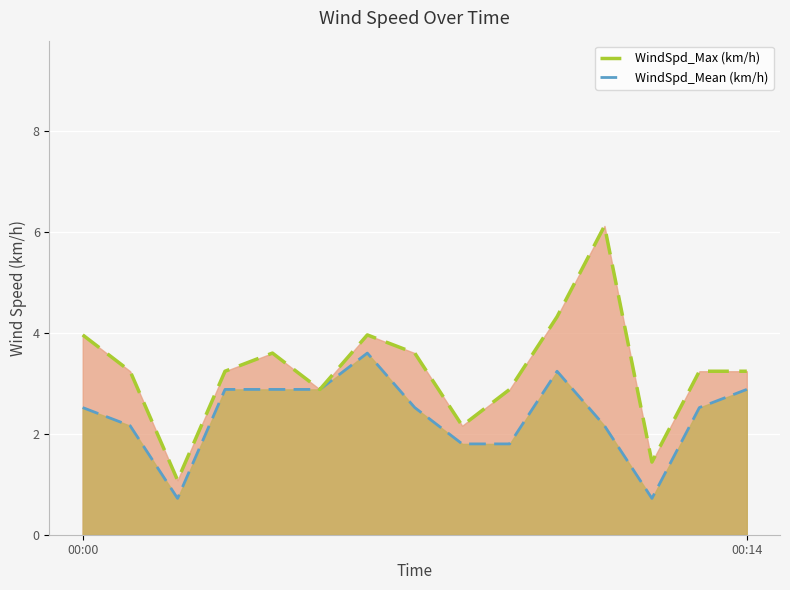

The value of WindSpd_Mean (km/h) at 4 is 2.9. True or false?

True